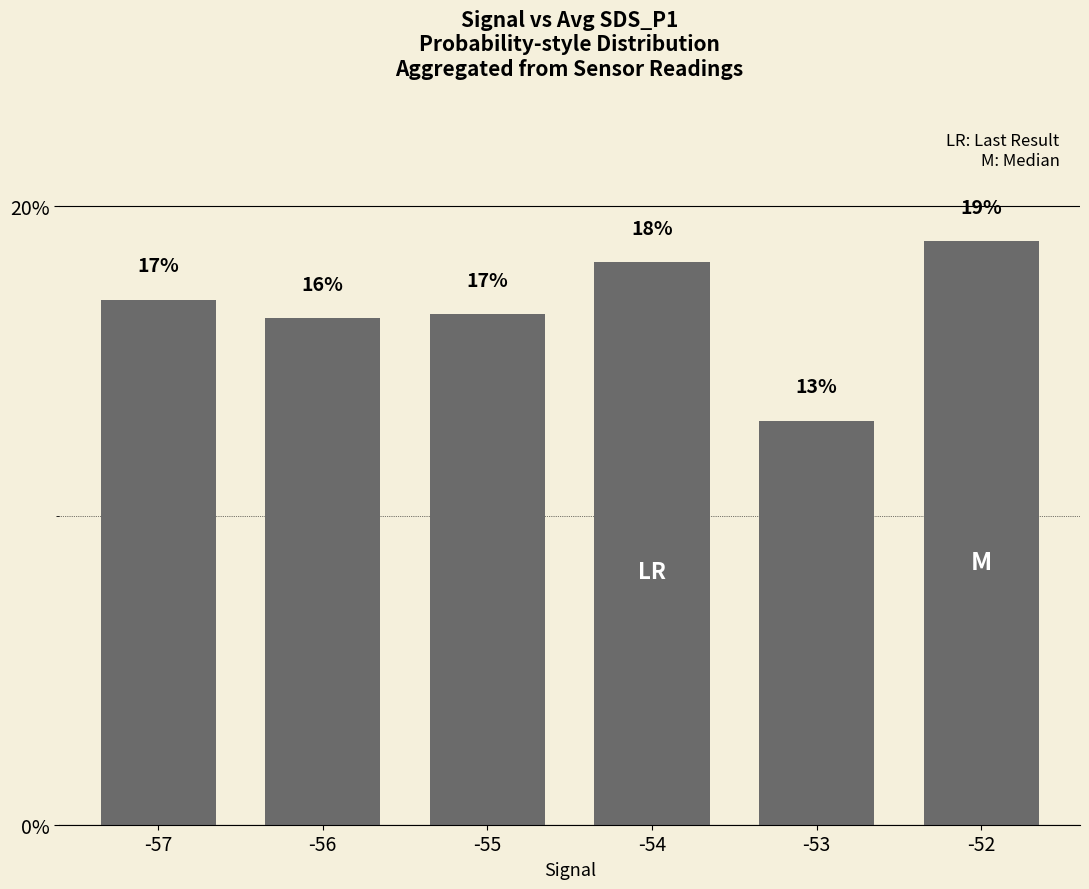

What is the difference between the maximum and minimum values?

5.8